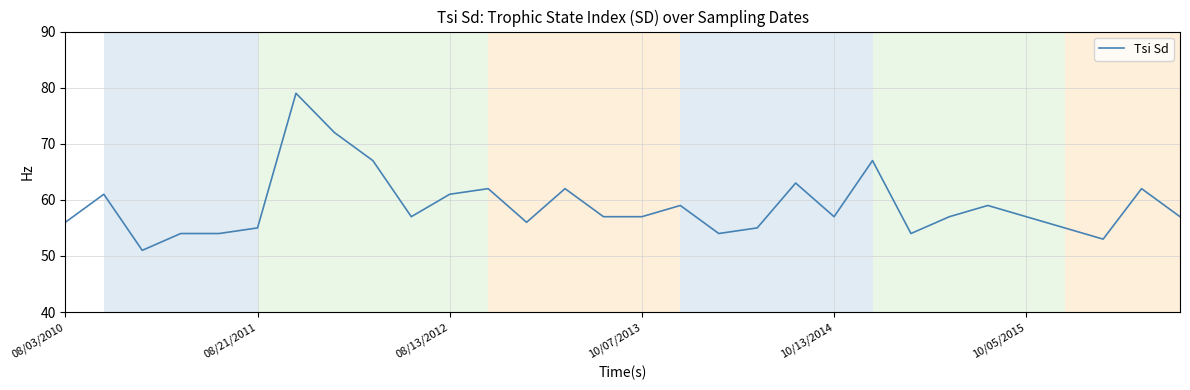

What is the smallest value displayed?

51